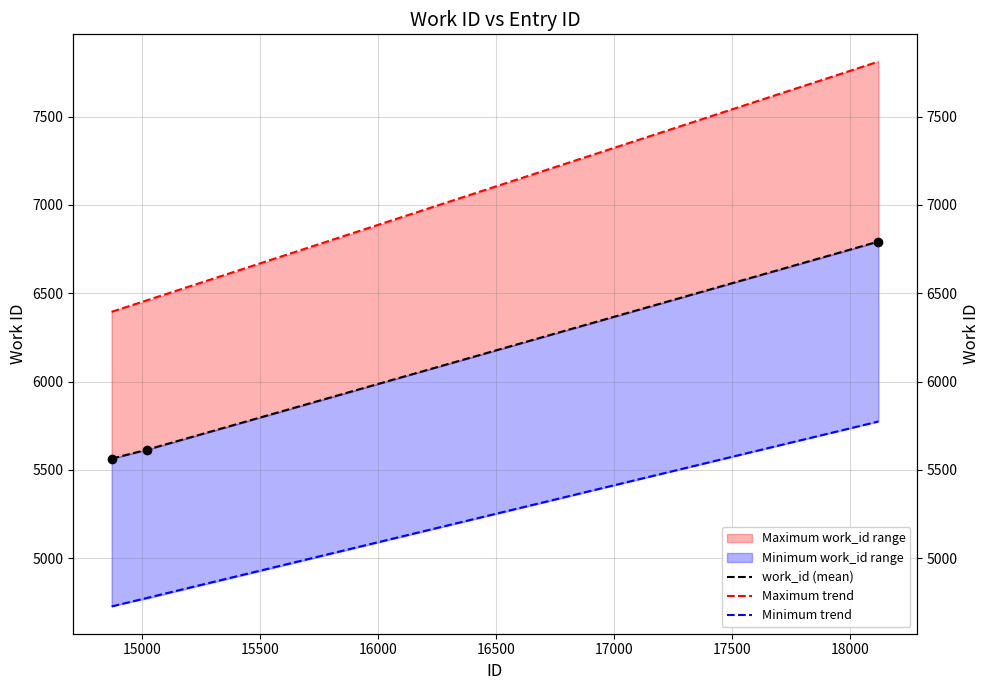

How many data points in Minimum trend are less than 4774?

1